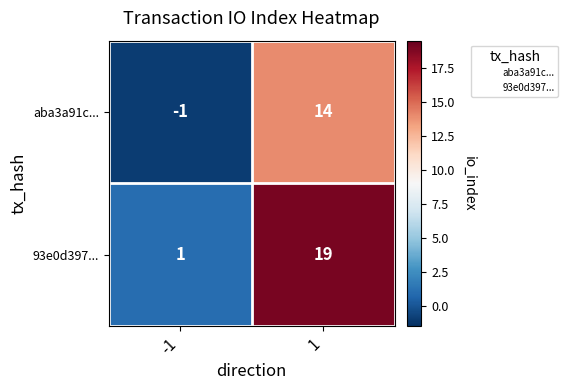

Which series has the largest range (max minus min)?

93e0d397...